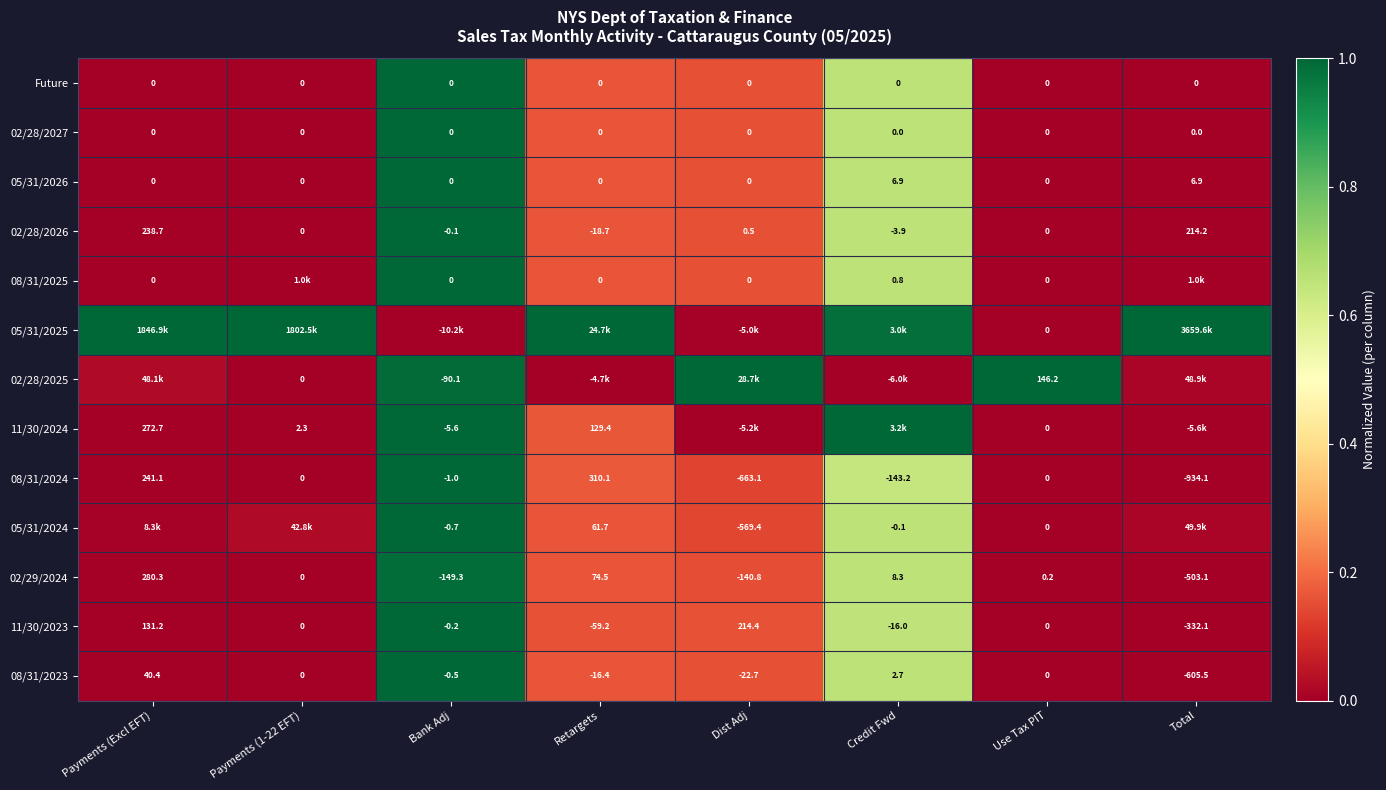

At which label does 11/30/2023 reach its minimum?

Total